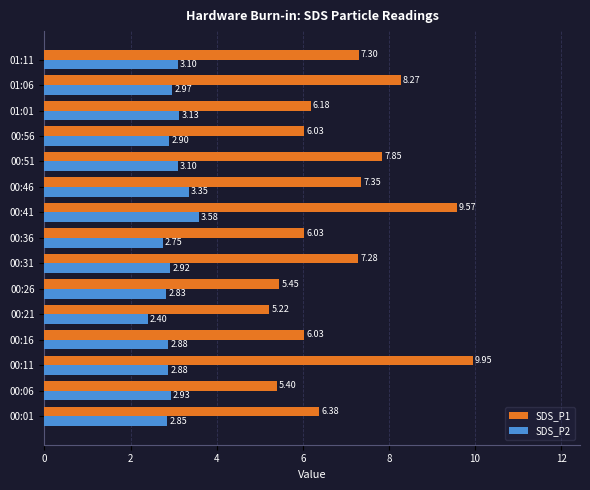

At how many categories does at least one series exceed 2?

15